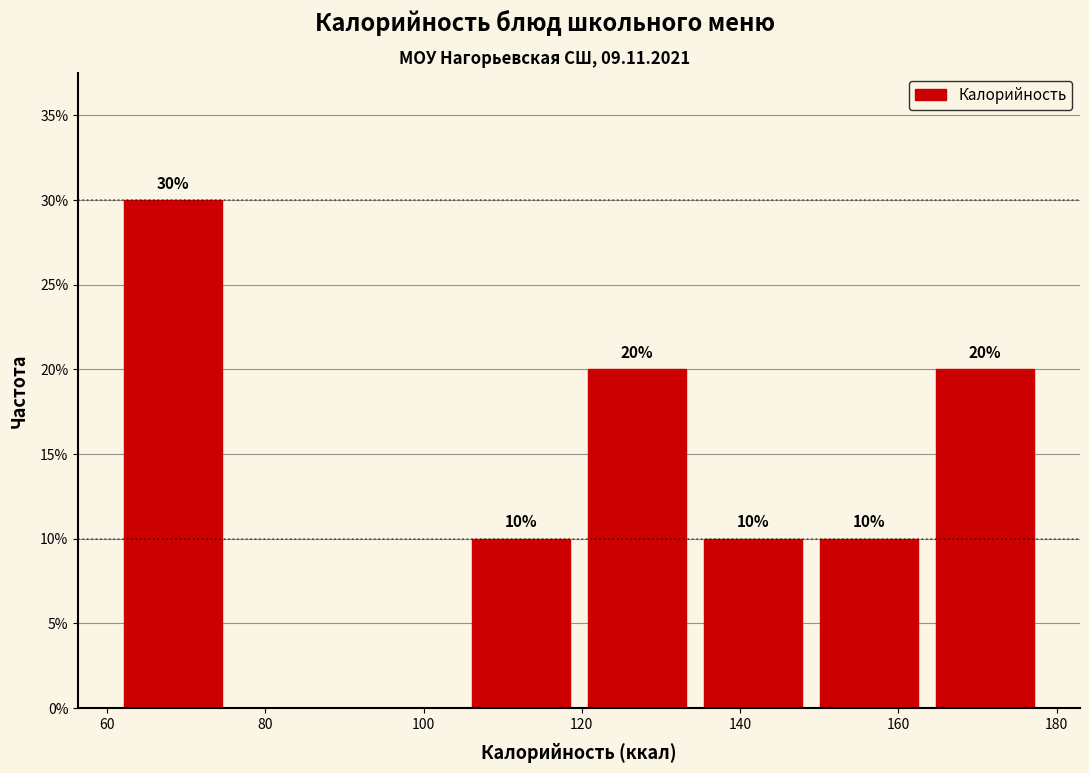

Which range on the x-axis has the tallest bar?

62 to 76